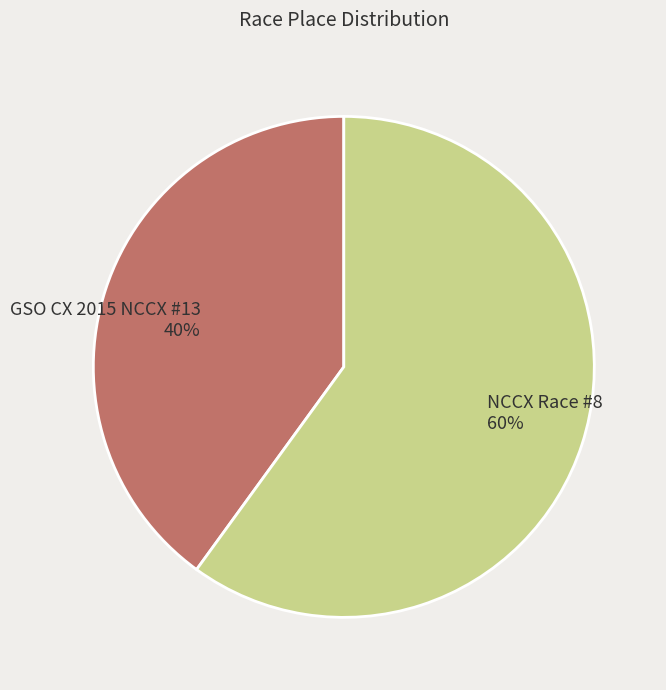

To the nearest percent, what is the combined percentage of NCCX Race #8 and GSO CX 2015 NCCX #13?

100%